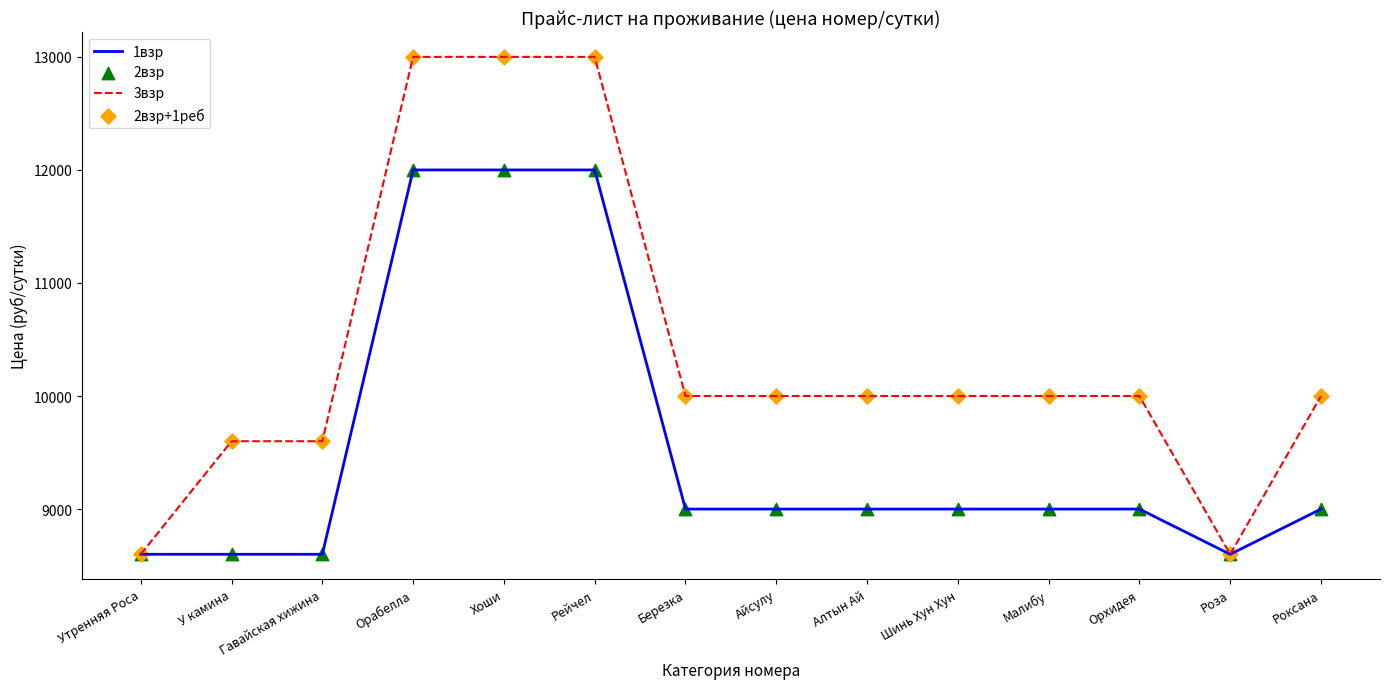

Which series has the largest range (max minus min)?

3взр